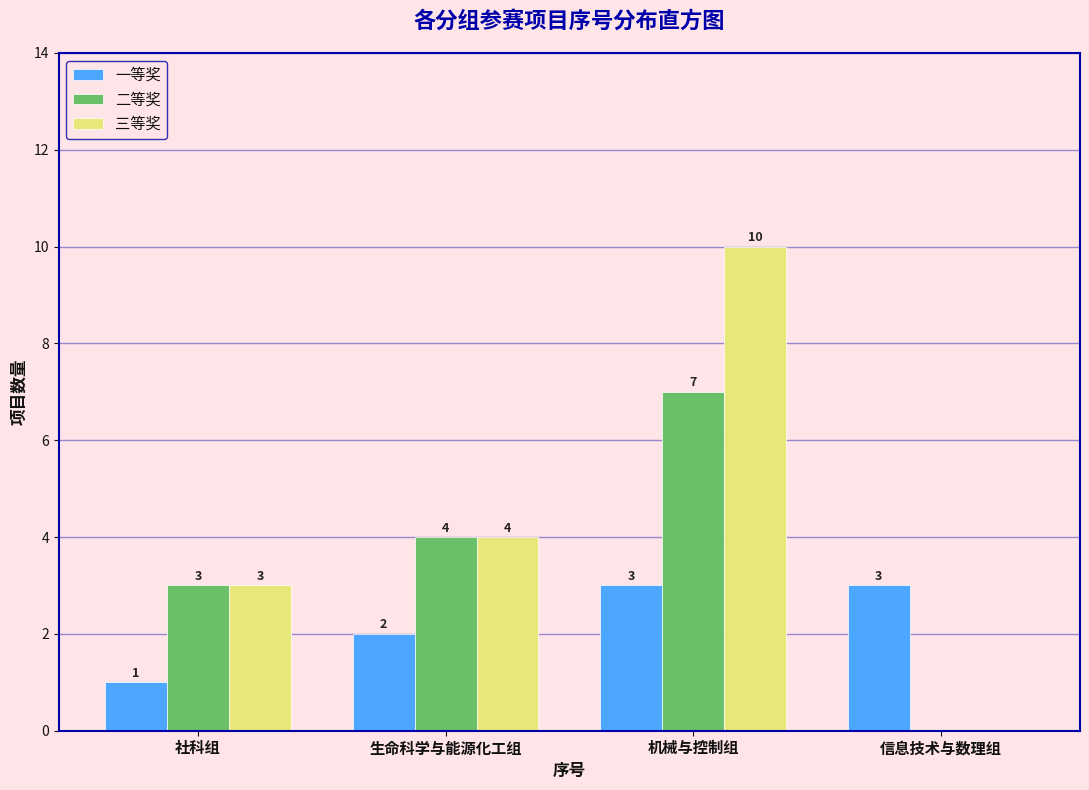

Reading left to right, list all the values displayed in this chart.

一等奖: 社科组=1	生命科学与能源化工组=2	机械与控制组=3	信息技术与数理组=3
二等奖: 社科组=3	生命科学与能源化工组=4	机械与控制组=7	信息技术与数理组=0
三等奖: 社科组=3	生命科学与能源化工组=4	机械与控制组=10	信息技术与数理组=0